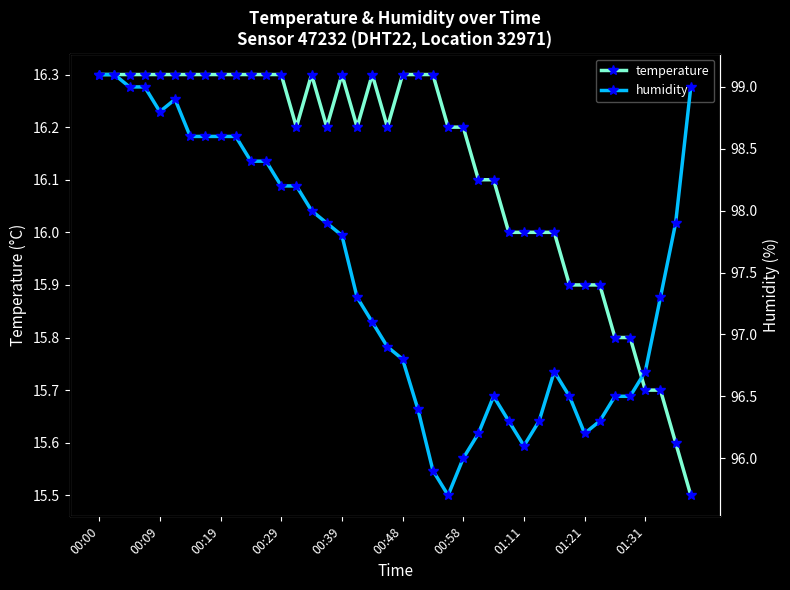

Rank the series by their average value, from highest to lowest.

humidity, temperature